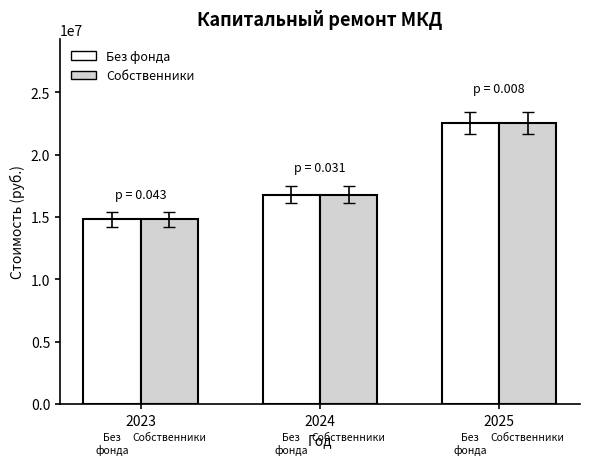

What is the total value across all series at 2025?

45038937.6